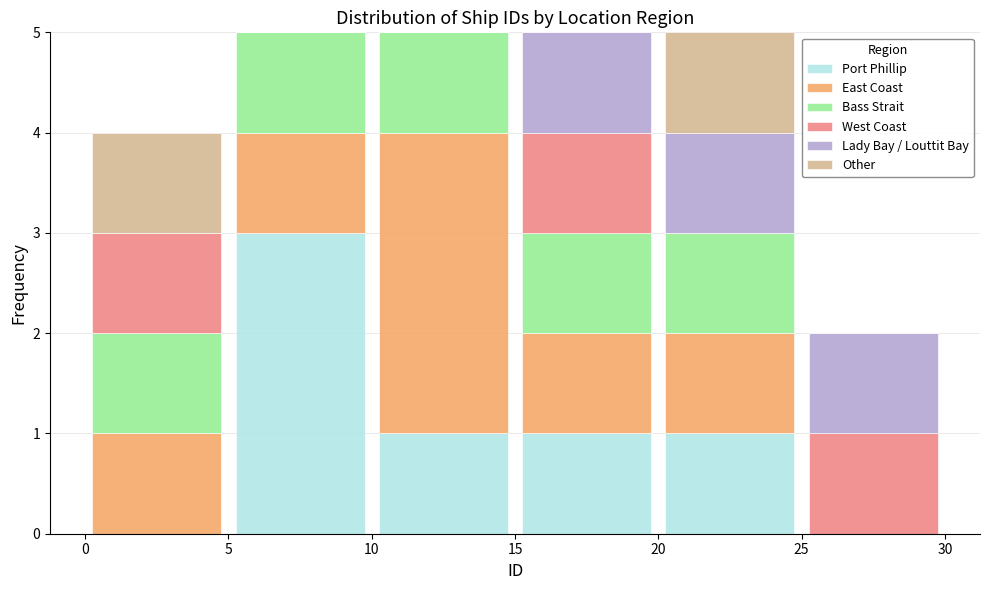

What is the total height of the stacked bar covering 5 to 10 on the x-axis? The values are not printed on the chart, so give them approximately, as read against the axis.

5